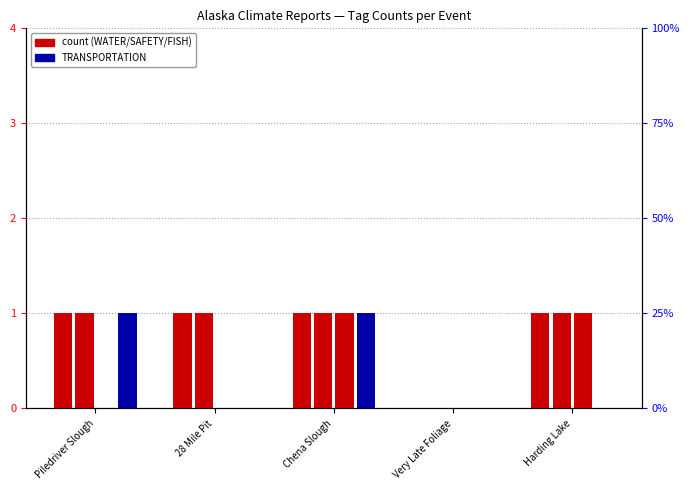

What is the total value across all series at Piledriver Slough?

3